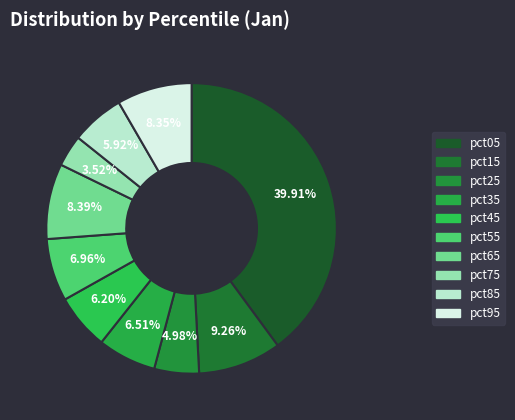

Count the number of slices in the pie.

10